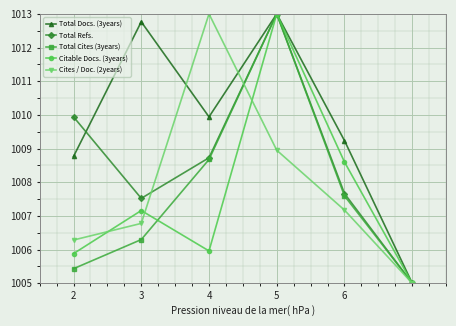

What is the value of the Citable Docs. (3years) point at the 3rd from the left?

1006.0